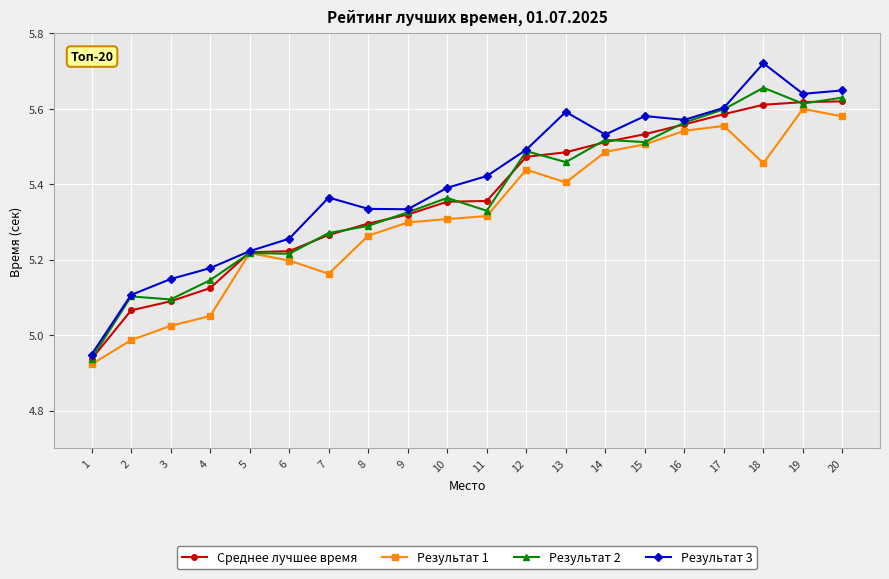

Between 1 and 5, which series saw the biggest shift?

Результат 1